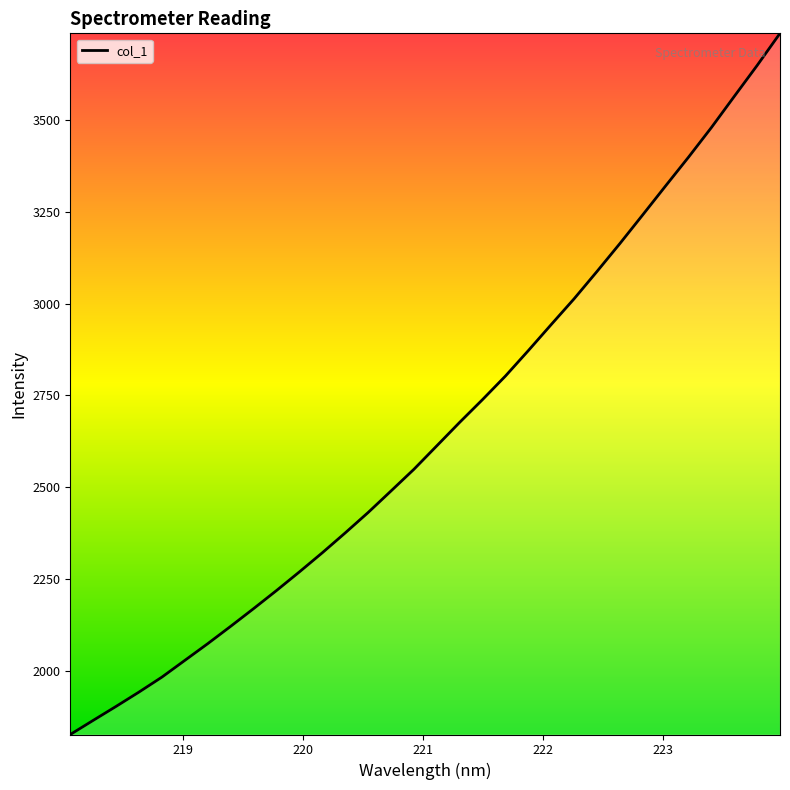

What is the maximum value shown in the chart?

3736.5